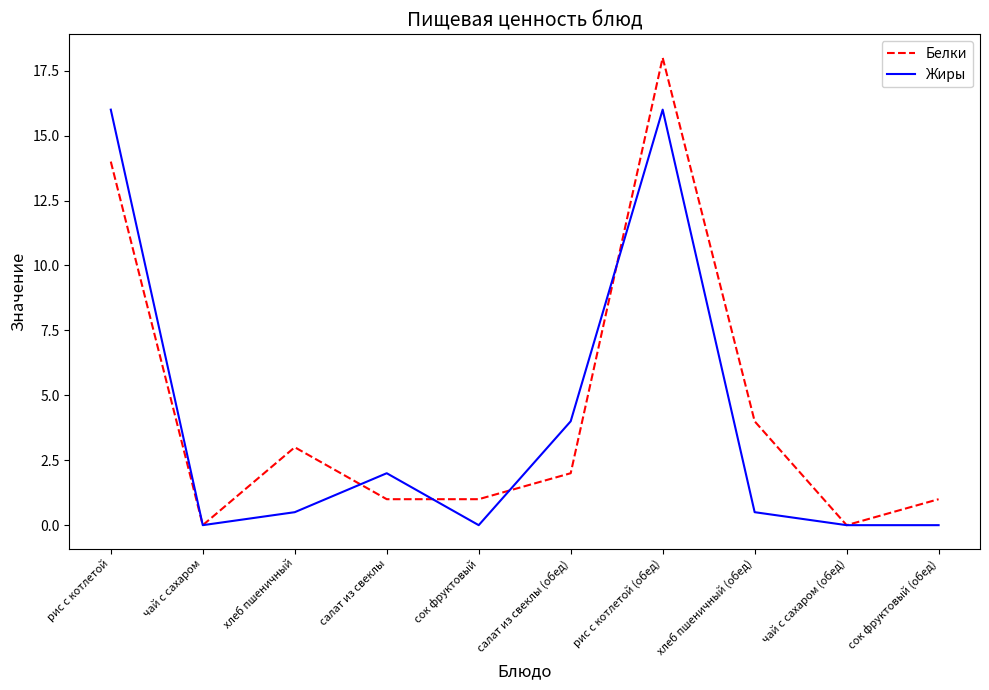

What is the maximum value for Жиры?

16.0